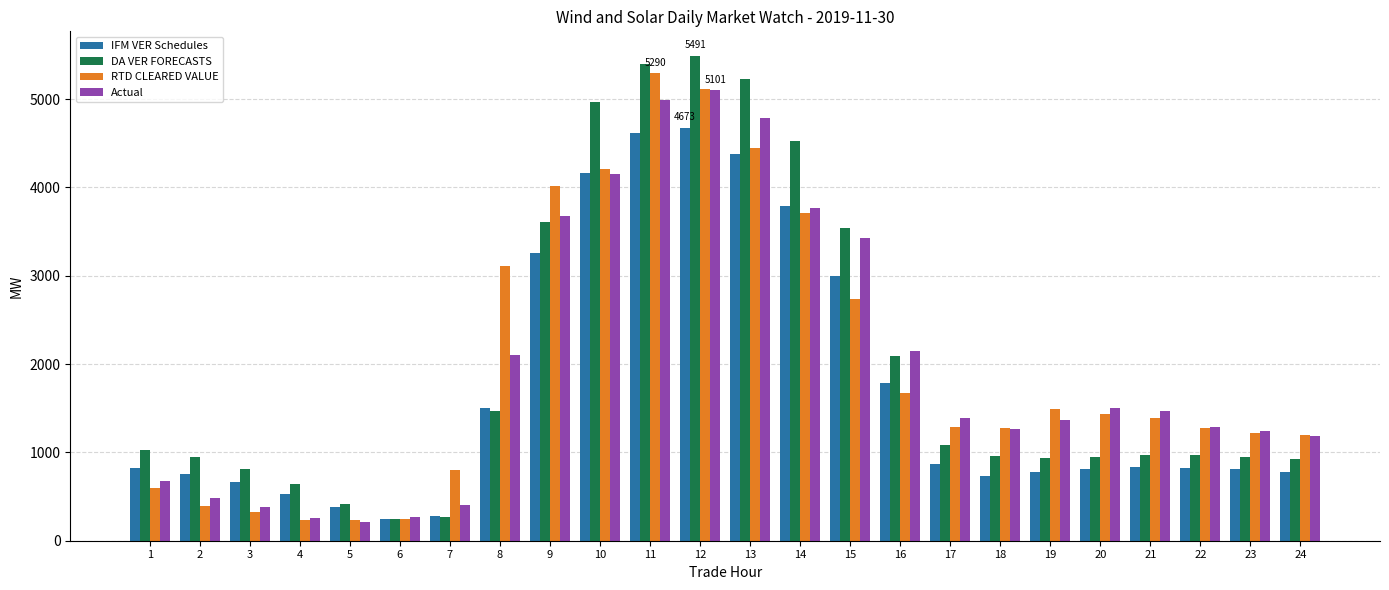

Is the value of RTD CLEARED VALUE at 14 greater than the value of DA VER FORECASTS at 17?

Yes